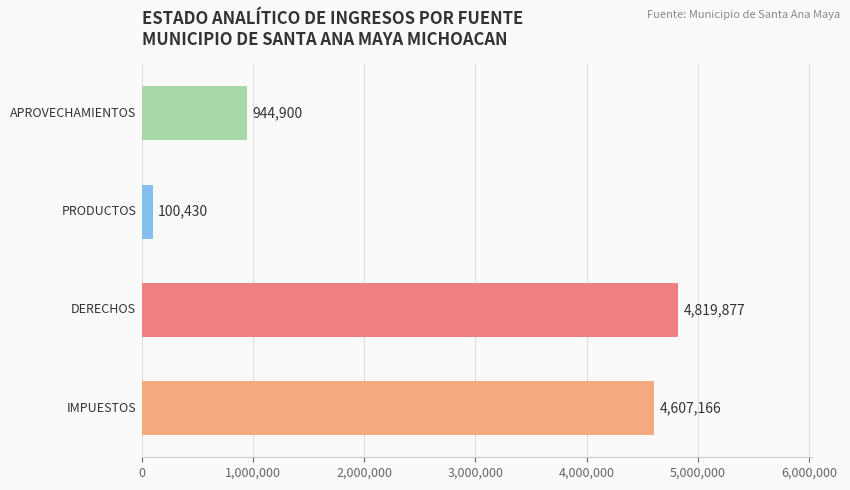

What is the sum of all values?

10472373